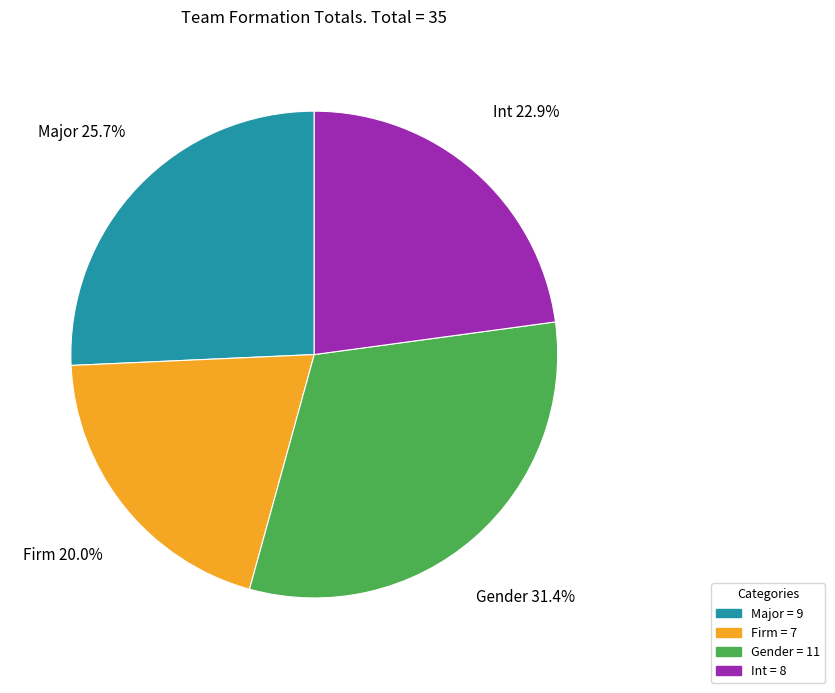

To the nearest percent, what percentage of the pie is Gender?

31%